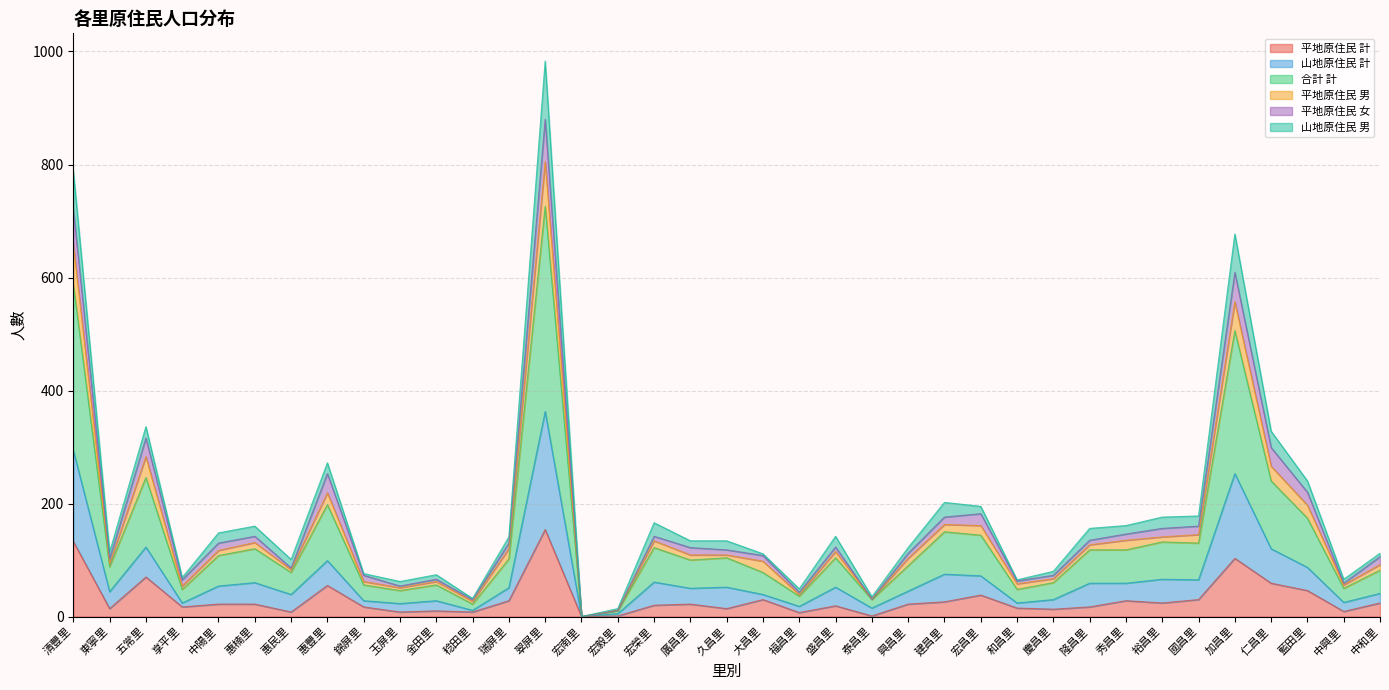

Which category has the highest value in the 平地原住民 計 series?

翠屏里